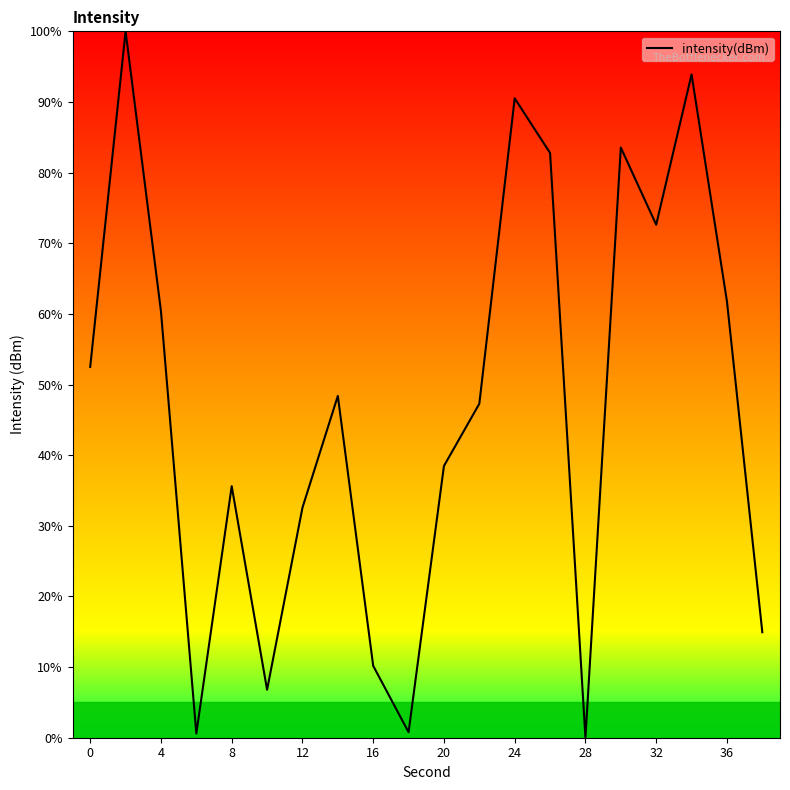

What is the maximum value shown in the chart?

100.0